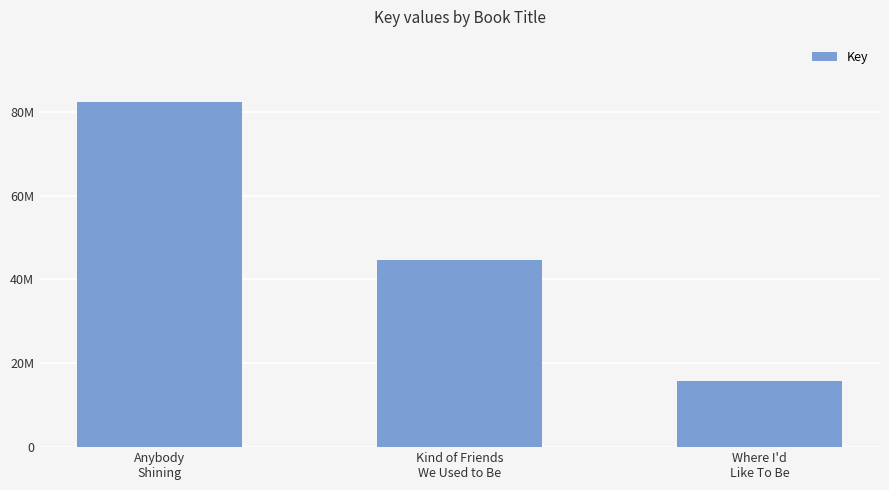

What is the sum of all values?

142844081